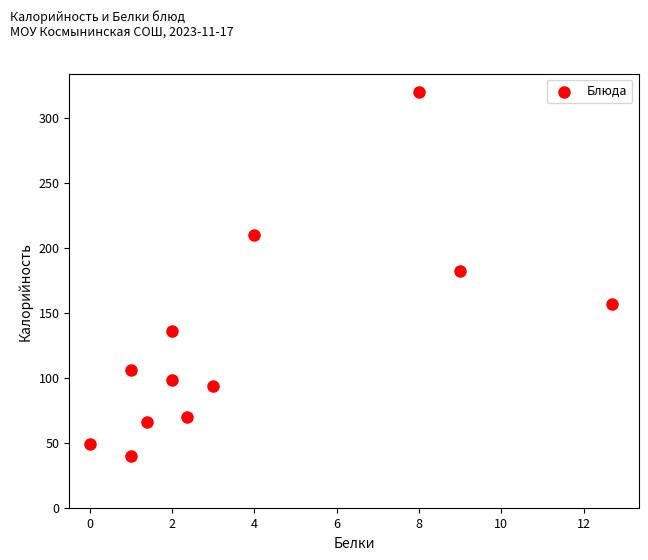

What is the range of X values (max minus min)?

12.7